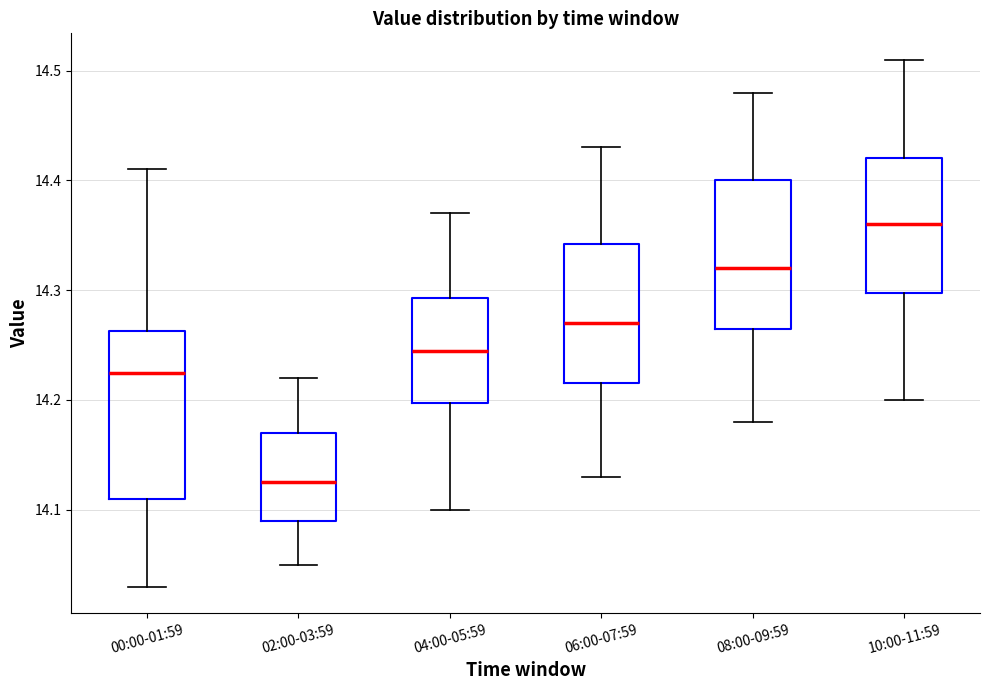

Reading left to right, transcribe this box plot: for each box, give where its median line is, the range the box spans, and where its two whiskers end, as read against the y-axis. The values are not printed on the chart, so give them approximately, as read against the axis.

00:00-01:59: median 14.23, box 14.11 to 14.26, whiskers 14.03 to 14.41
02:00-03:59: median 14.13, box 14.09 to 14.17, whiskers 14.05 to 14.22
04:00-05:59: median 14.25, box 14.20 to 14.29, whiskers 14.10 to 14.37
06:00-07:59: median 14.27, box 14.22 to 14.34, whiskers 14.13 to 14.43
08:00-09:59: median 14.32, box 14.27 to 14.40, whiskers 14.18 to 14.48
10:00-11:59: median 14.36, box 14.30 to 14.42, whiskers 14.20 to 14.51